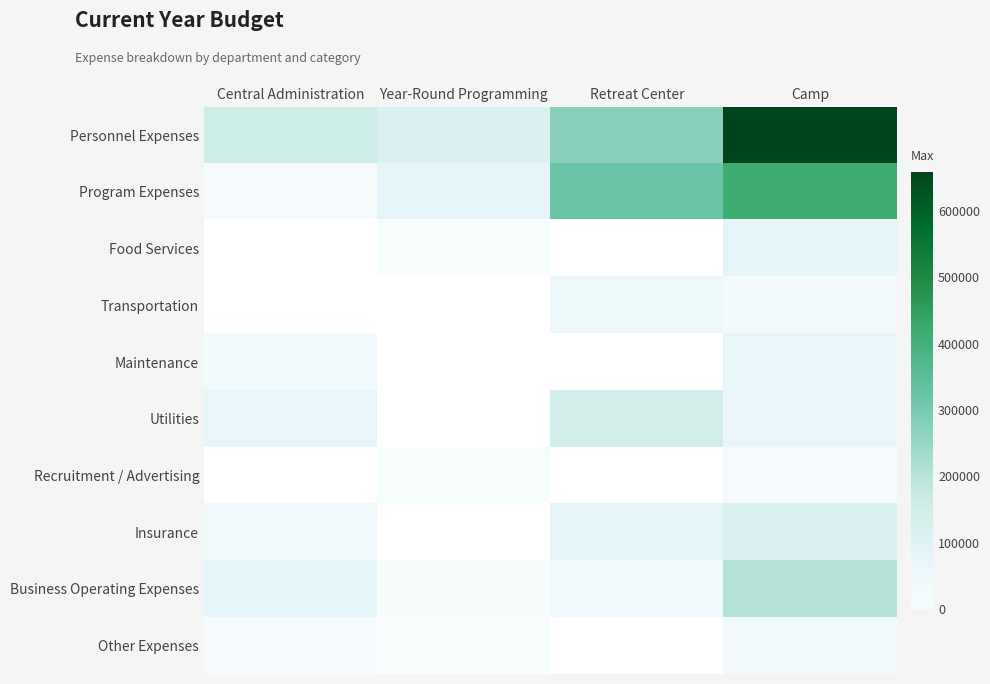

The value of Food Services at Year-Round Programming is 546.5. True or false?

False